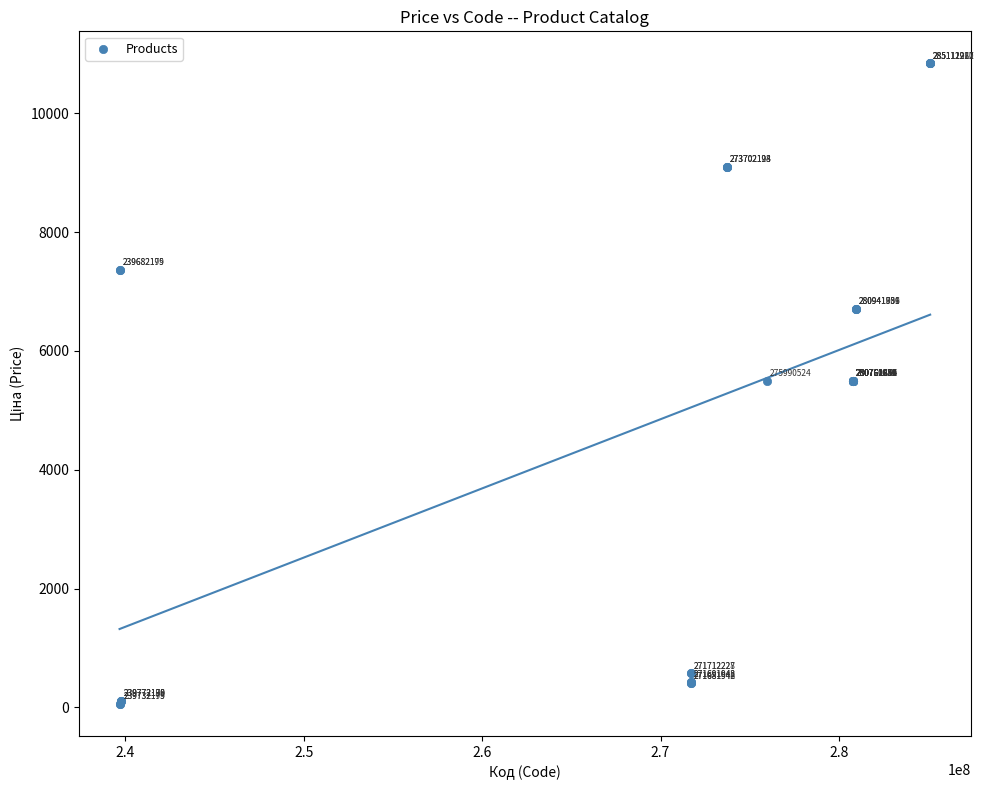

What Y value in the scatter plot is closest to 5447?

5497.3